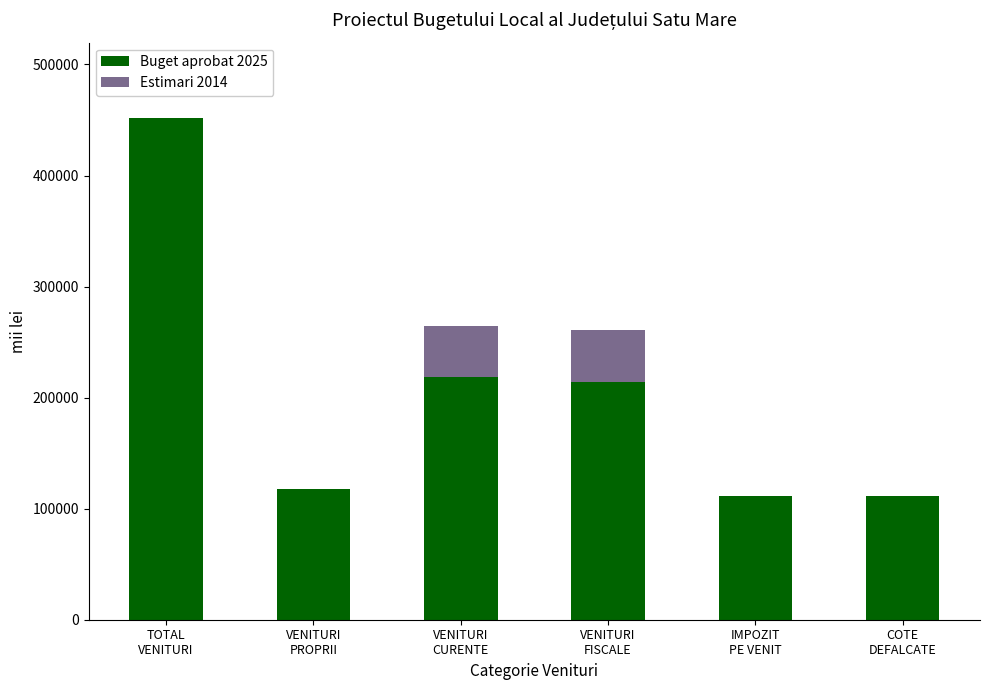

What is the highest value of the Buget aprobat 2025 series?

451930.9